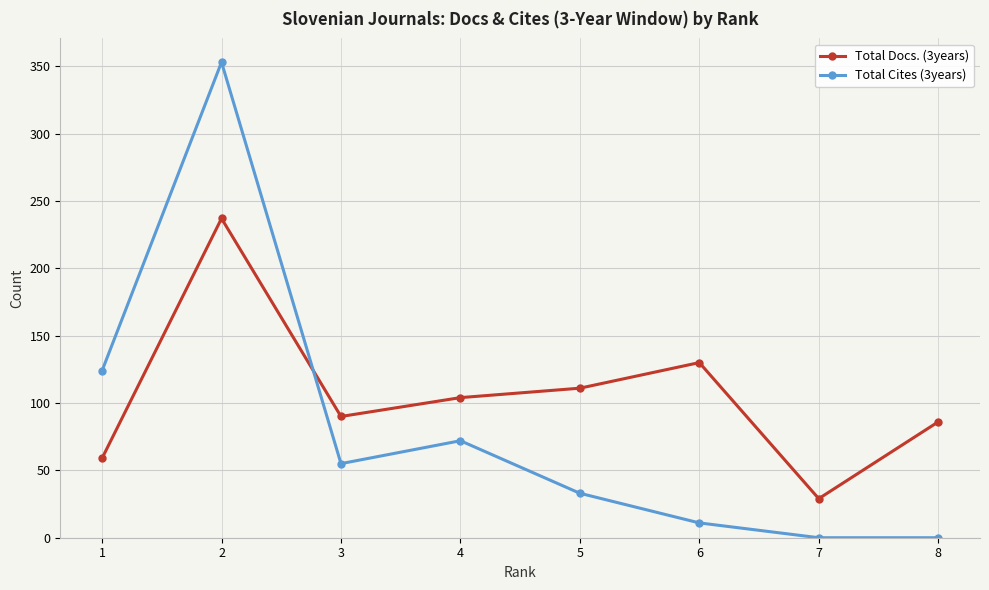

Read the Total Docs. (3years) value at 5.

111